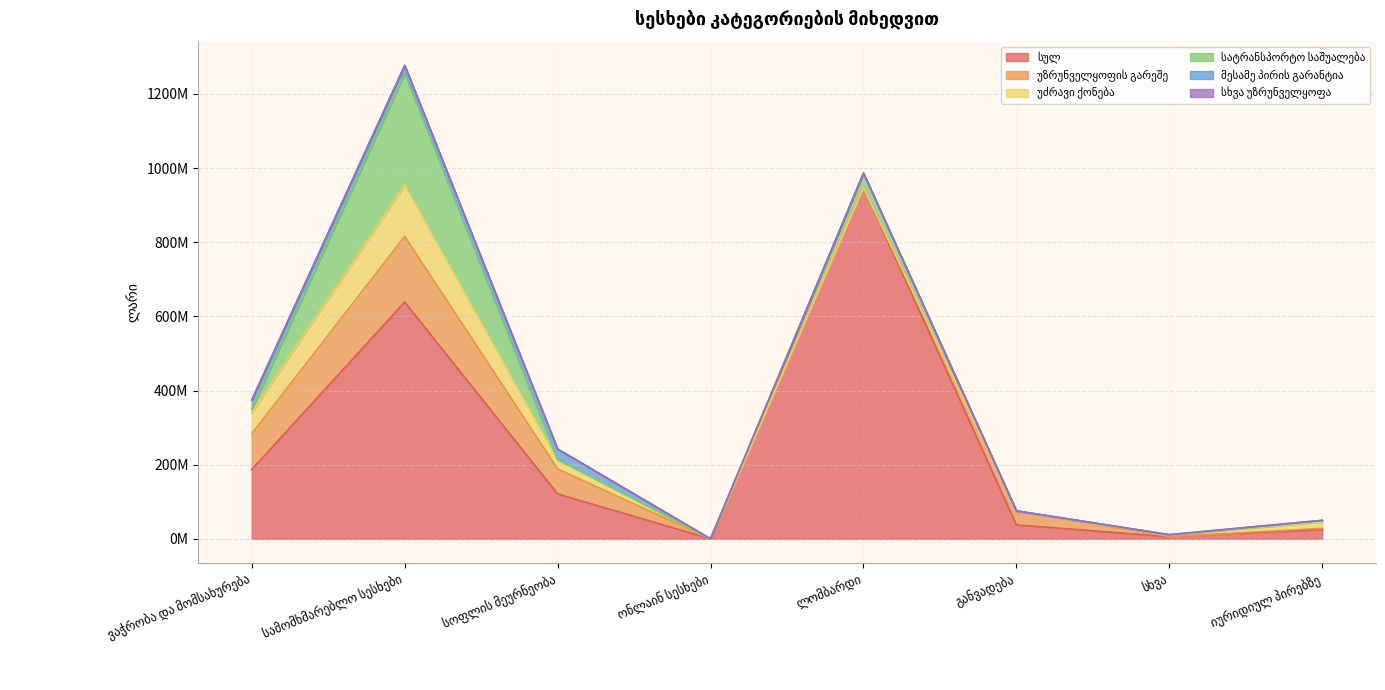

Between სოფლის მეურნეობა and ვაჭრობა და მომსახურება, which is larger?

ვაჭრობა და მომსახურება